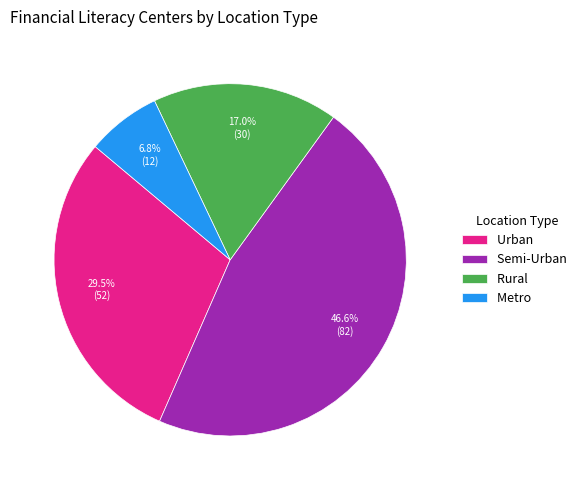

How many segments does this pie chart have?

4